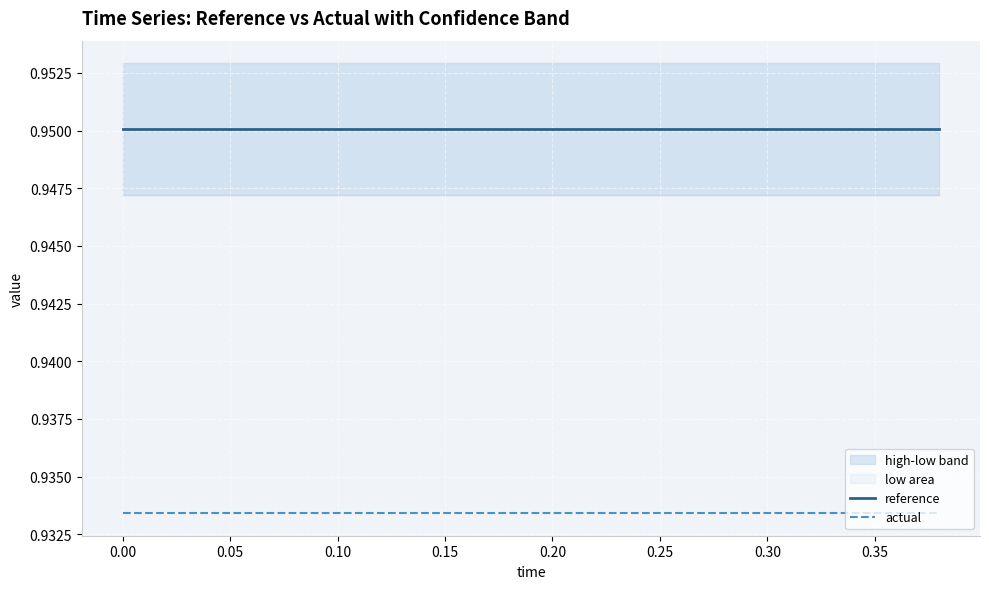

True or false: actual and reference cross at least once.

False